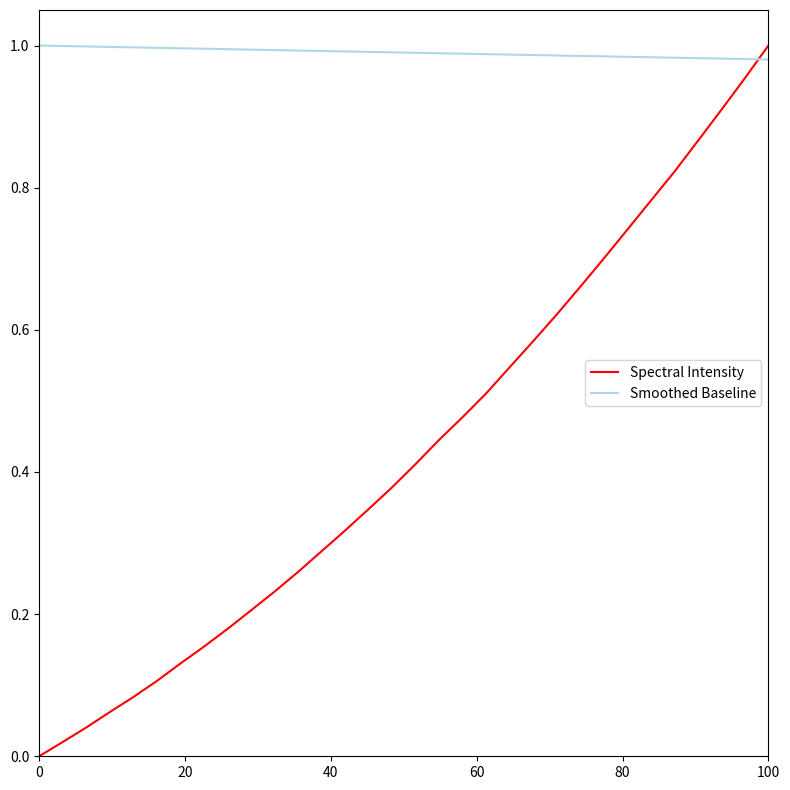

How many lines are shown in the chart?

2